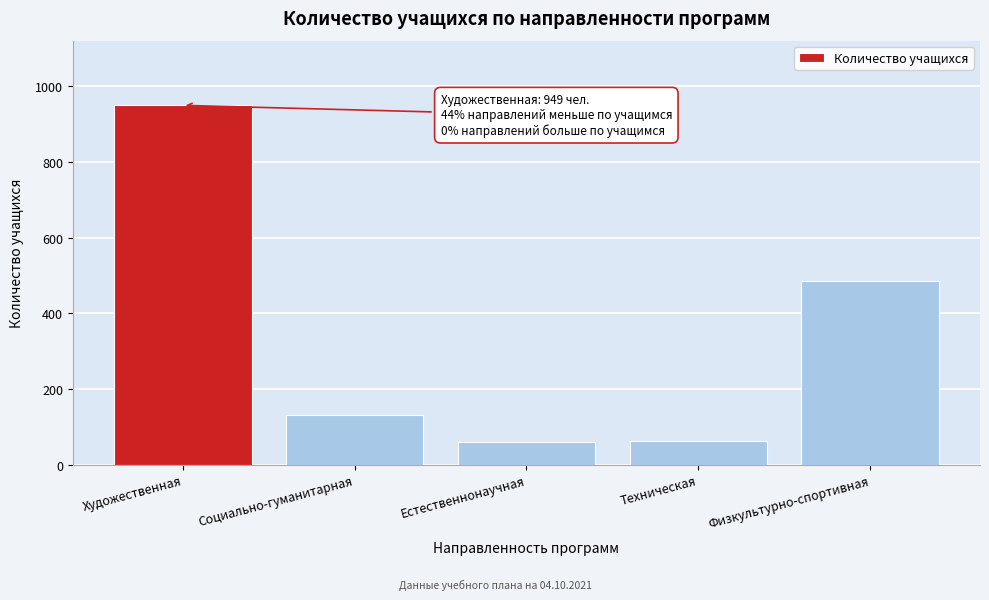

What is the minimum value shown in the chart?

59